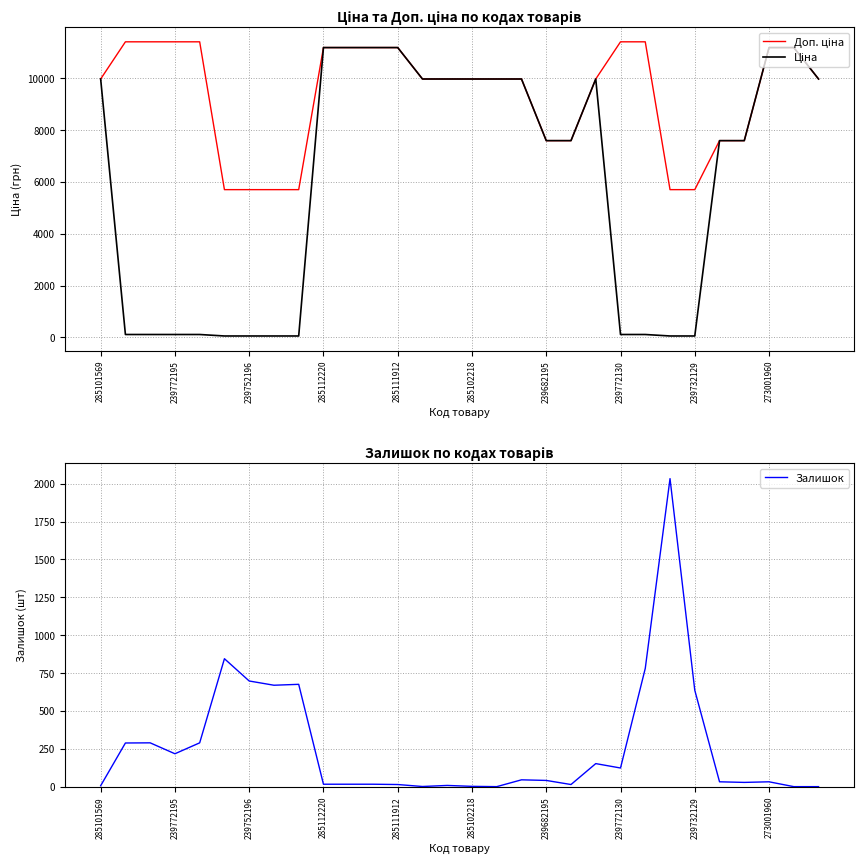

At which label does Ціна first exceed 7596?

285101569